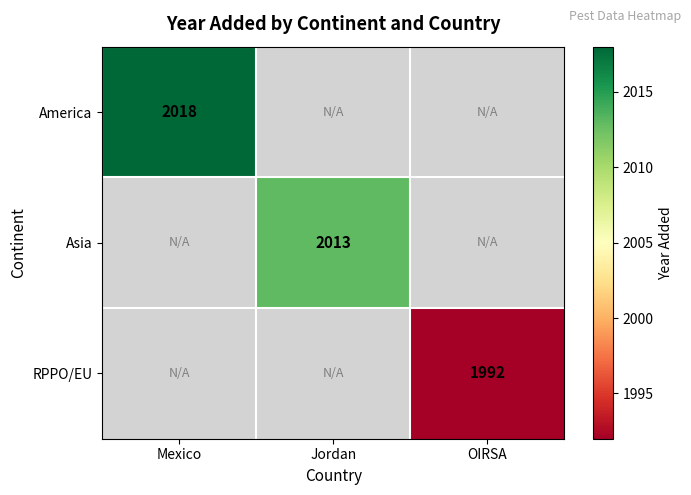

The value of Asia at Jordan is 2013. True or false?

True